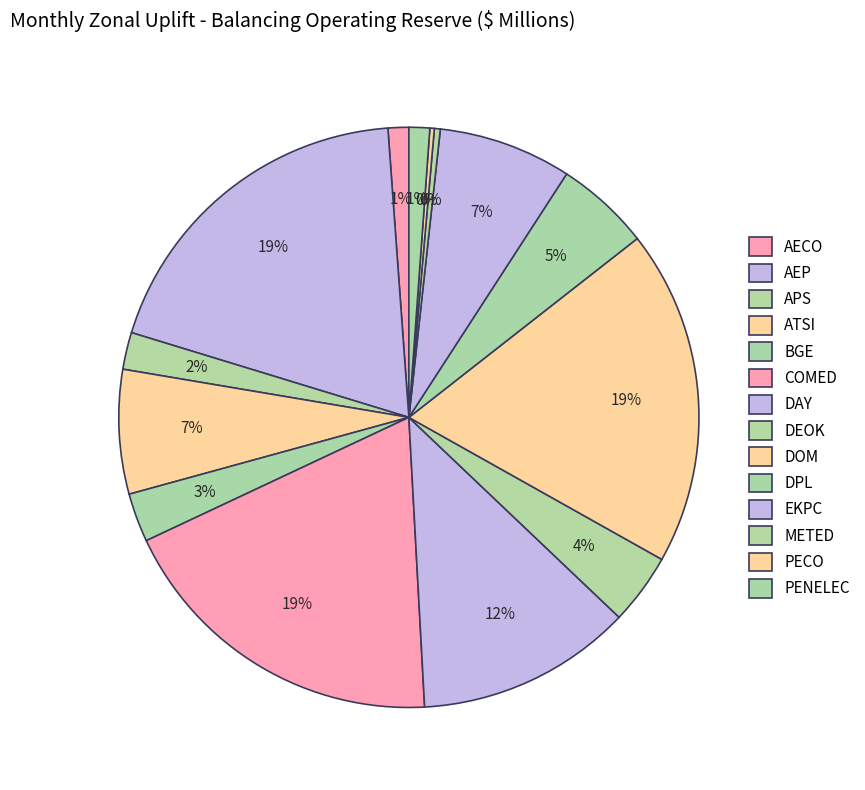

Does any single category account for the majority?

No